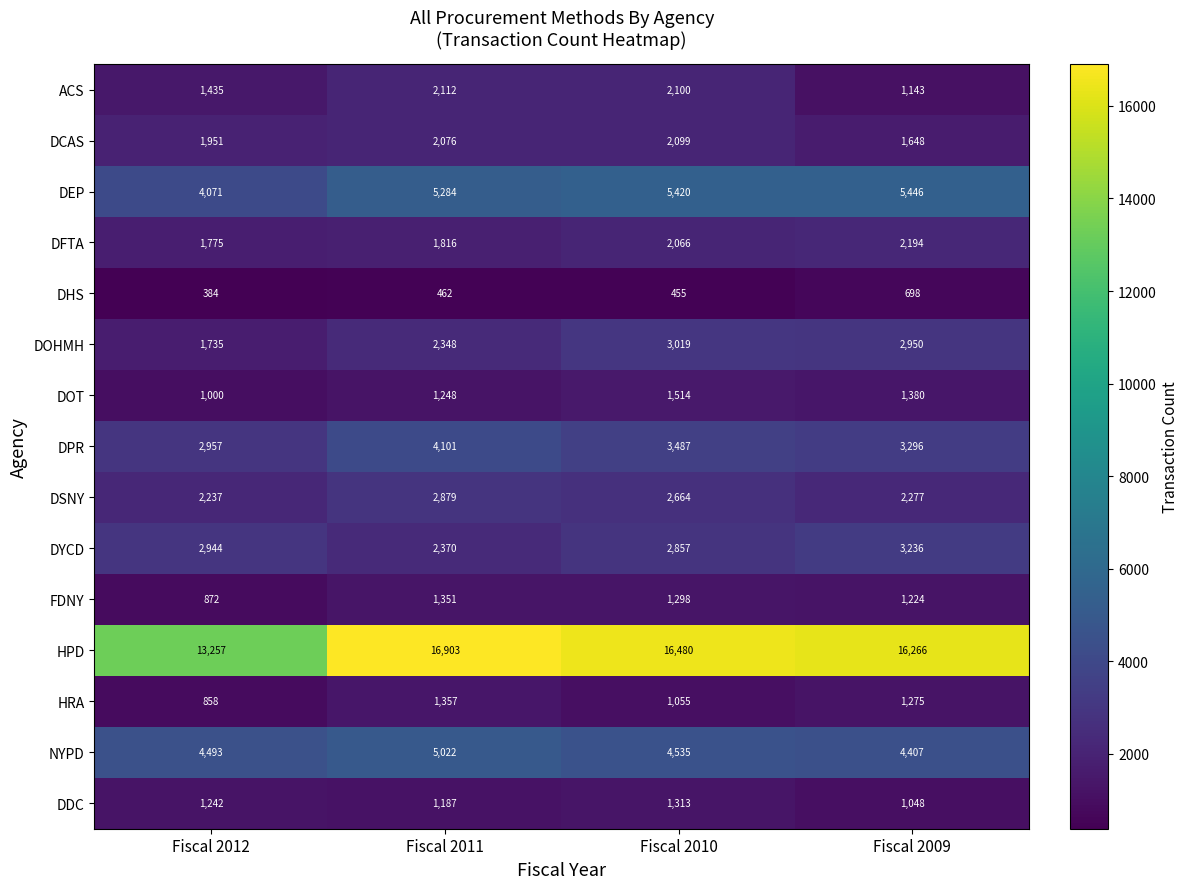

At how many categories does at least one series exceed 15175?

3